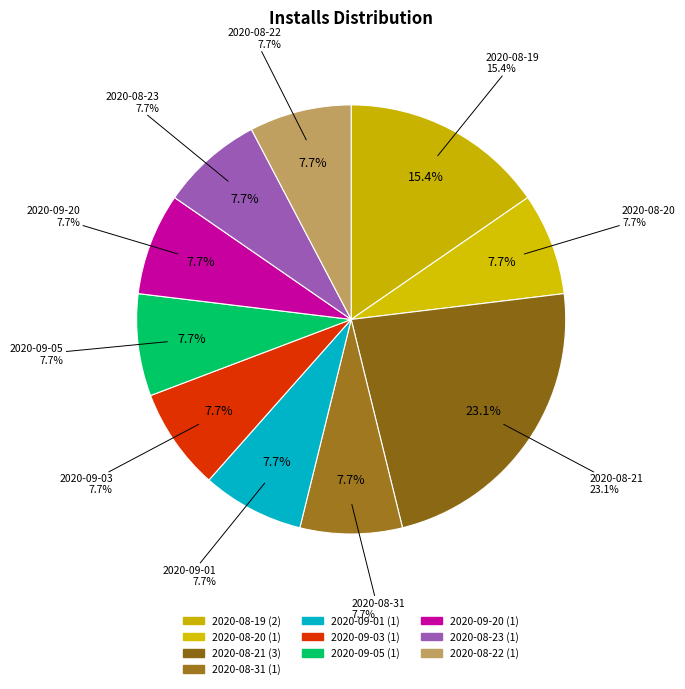

Approximately how many times larger is the value at 2020-09-03 compared to 2020-08-22?

1.0